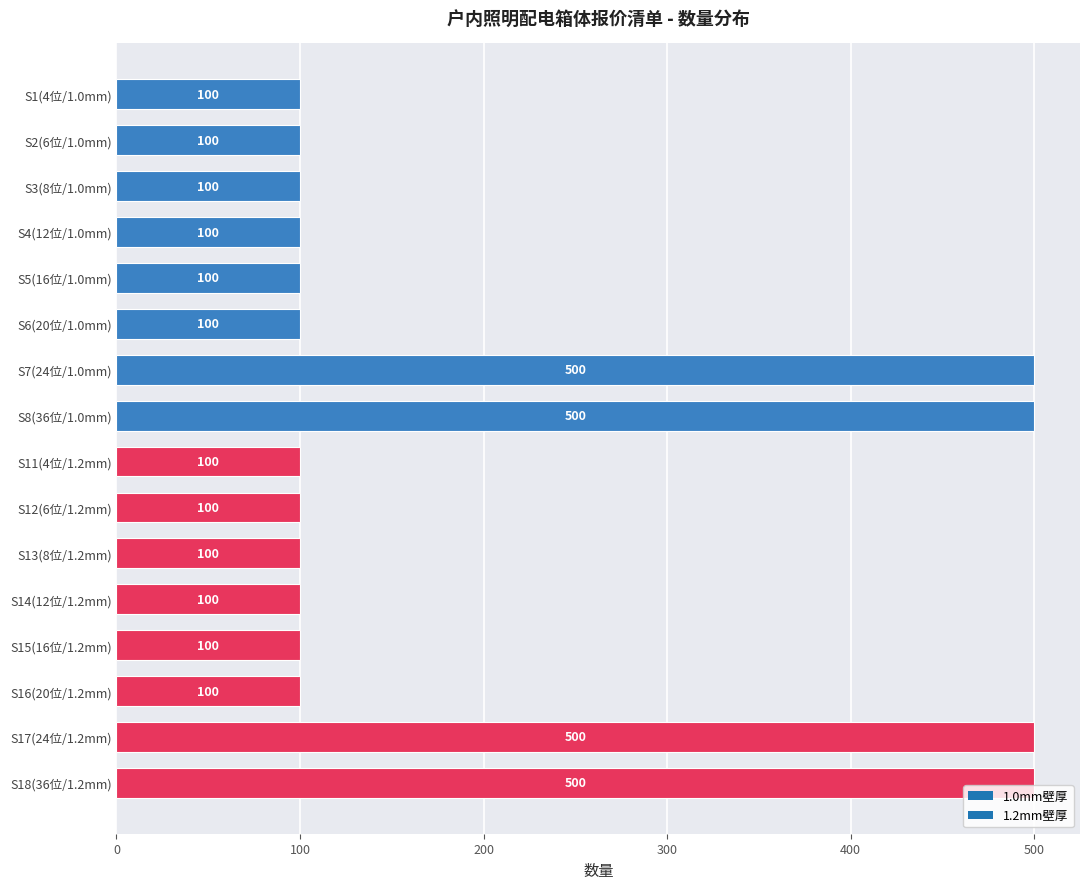

What is the sum of all values?

3200